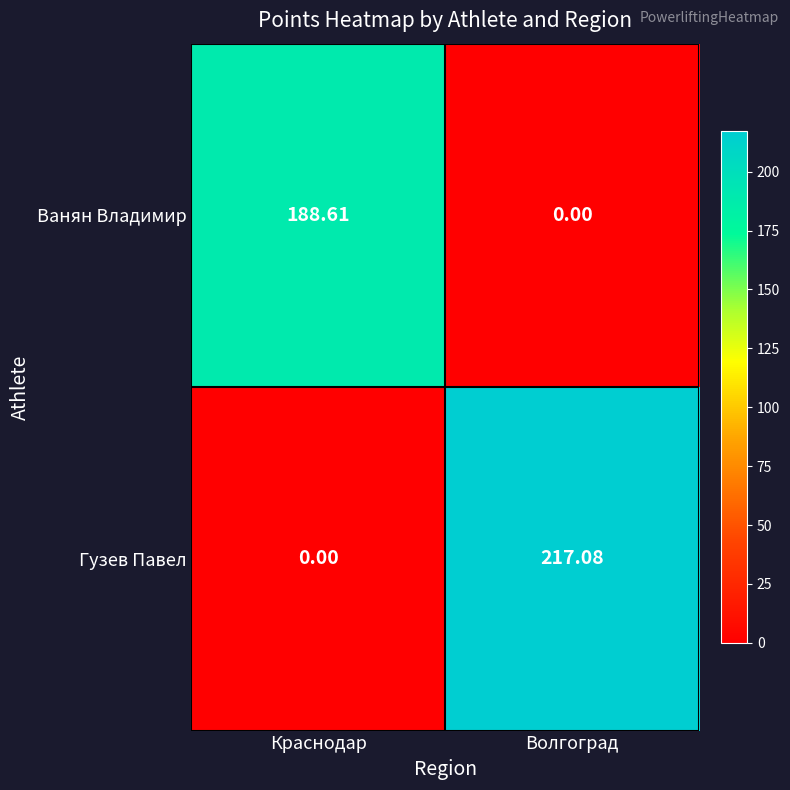

Count the number of data series in this chart.

2